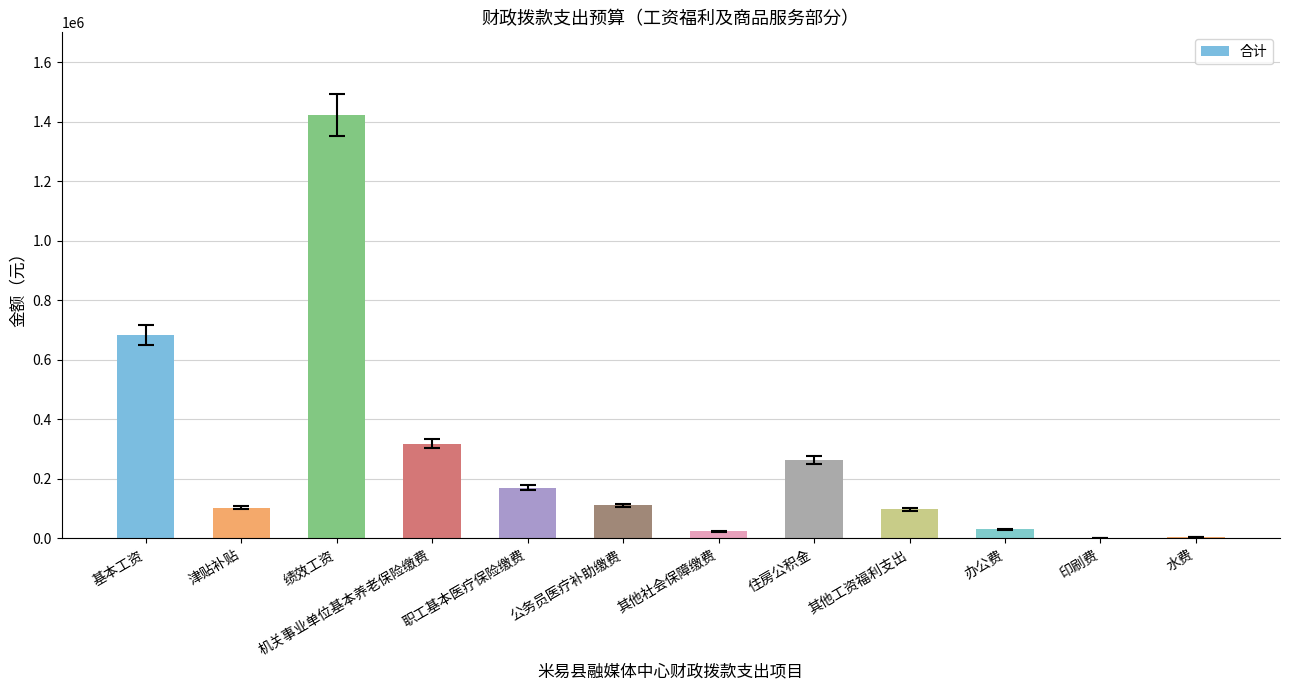

Are the bars grouped side by side (vs. stacked)?

No